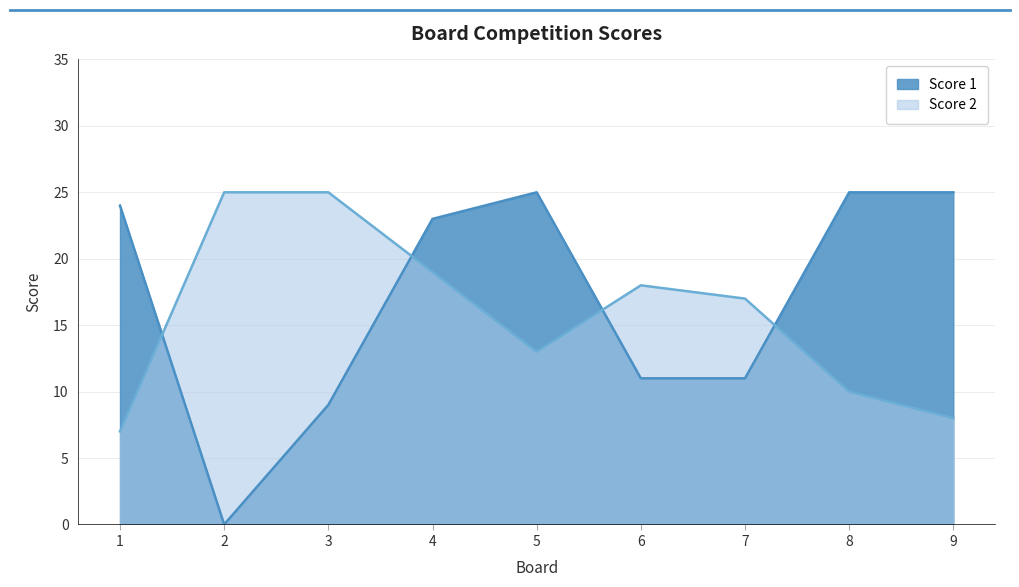

Where is Score 1 nearest to the value 12?

6